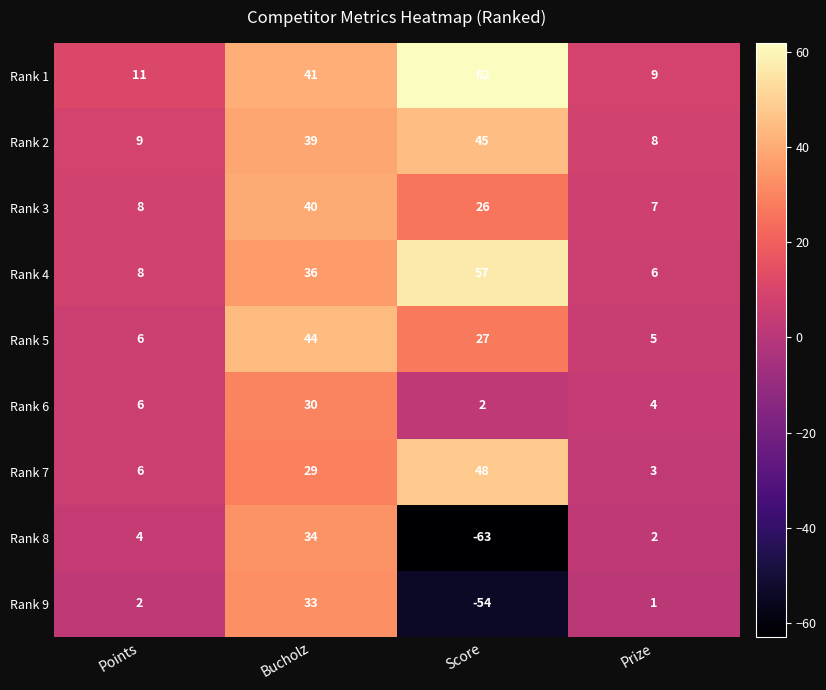

Which category has the lowest value in the Rank 8 series?

Score